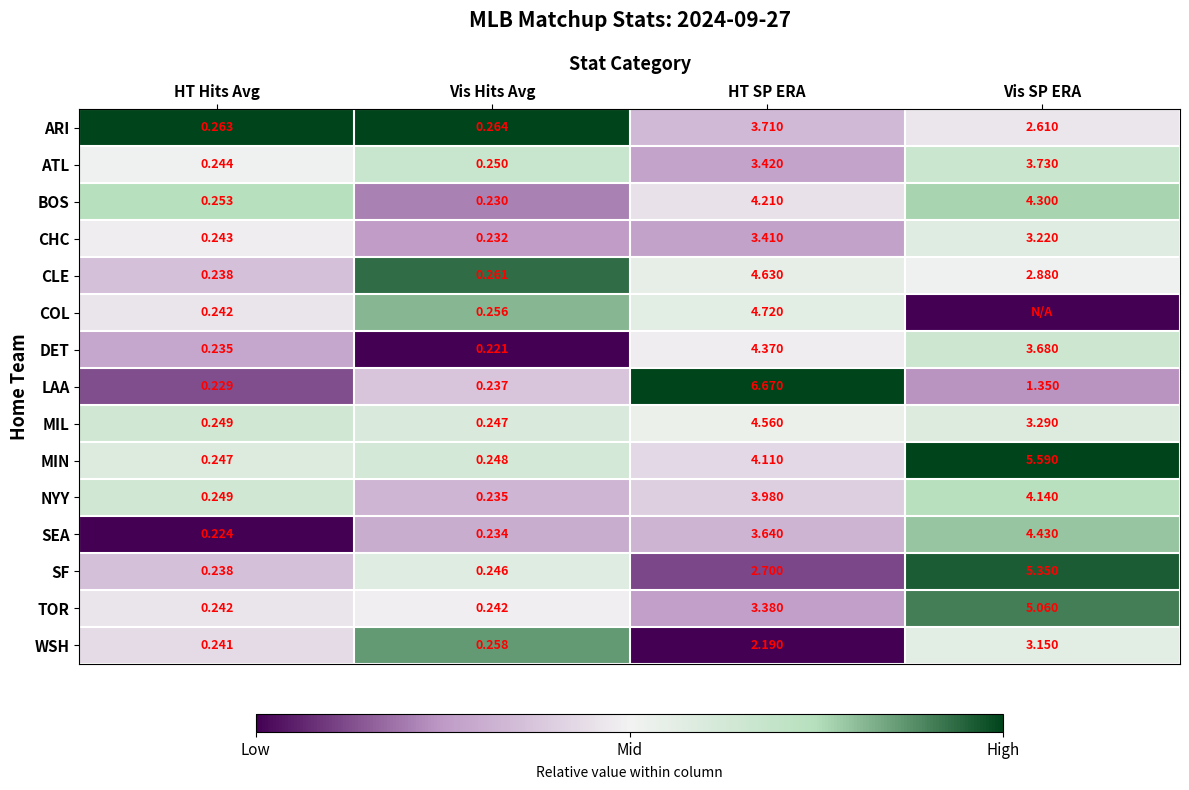

Between Vis Hits Avg and HT SP ERA, which series saw the biggest shift?

LAA